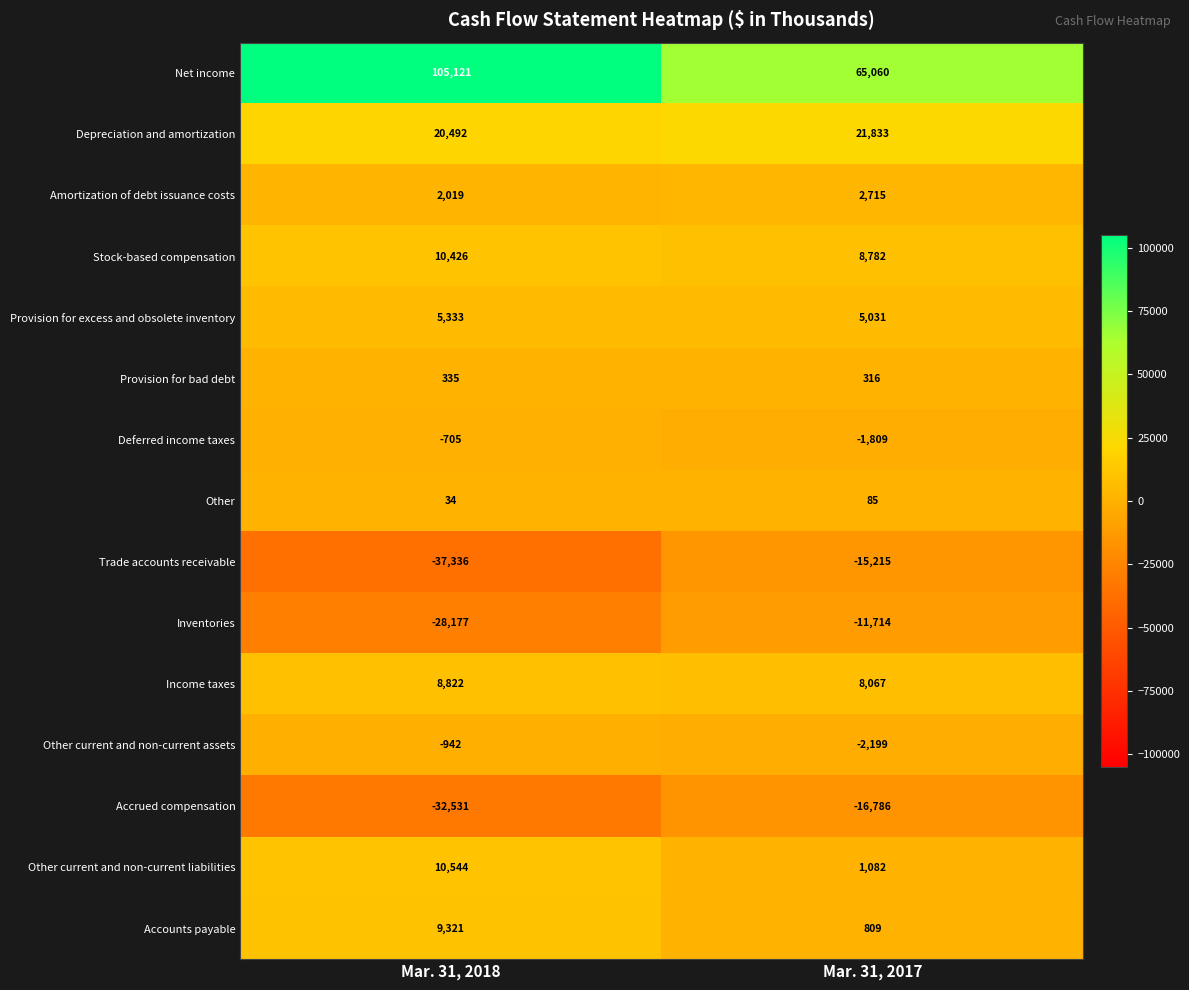

The value of Other current and non-current liabilities at Mar. 31, 2017 is 348. True or false?

False